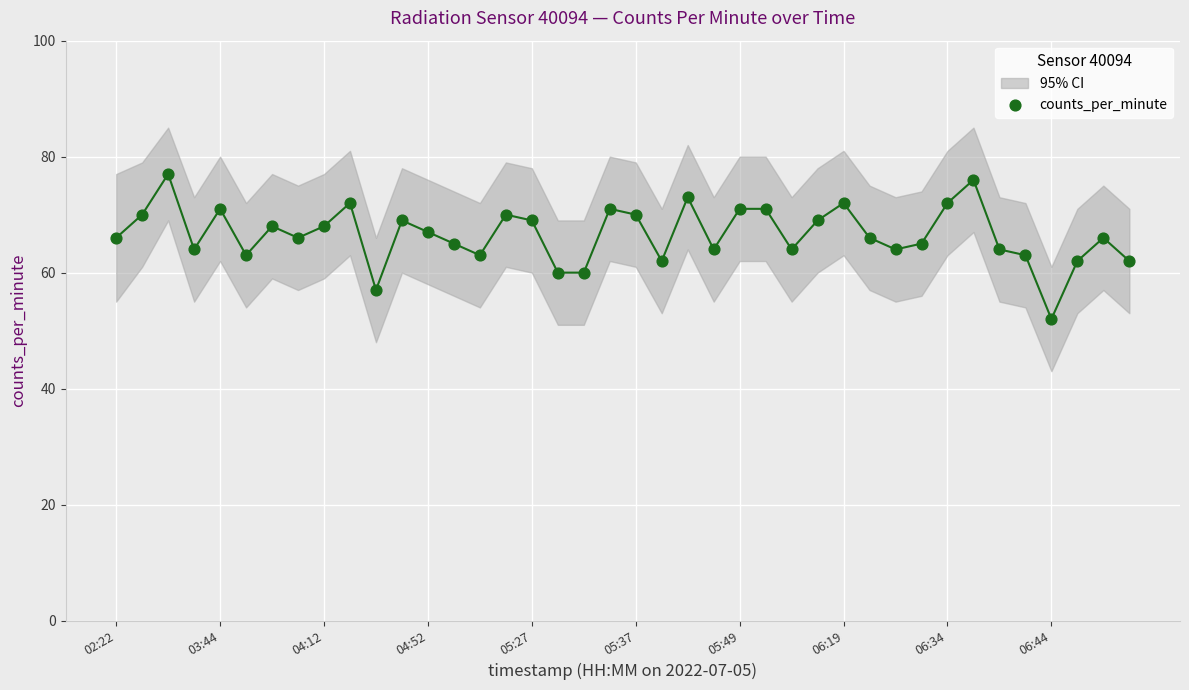

What is the range of Y values (max minus min)?

25